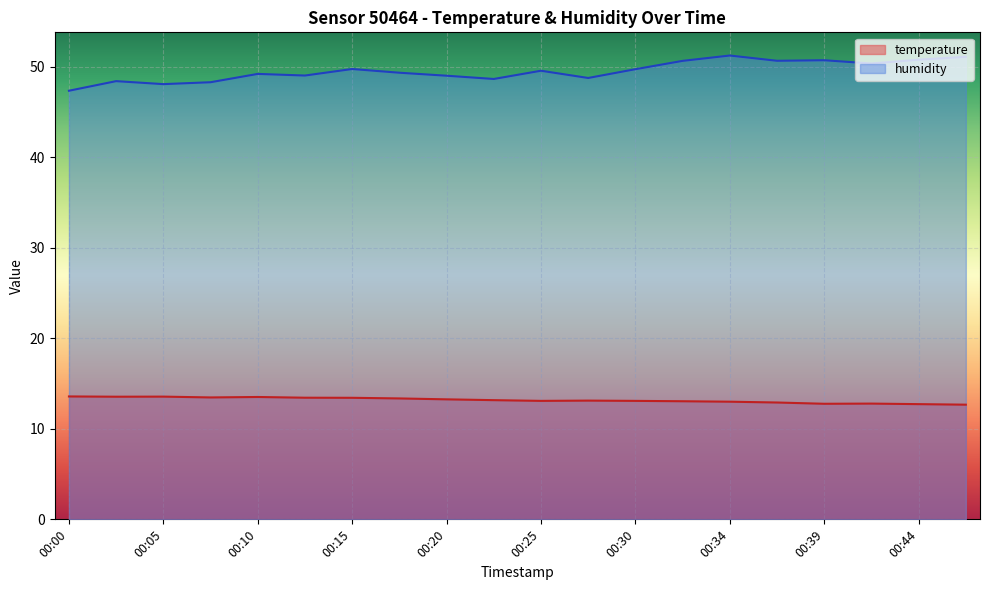

What is the approximate value of temperature at 00:03?

13.6